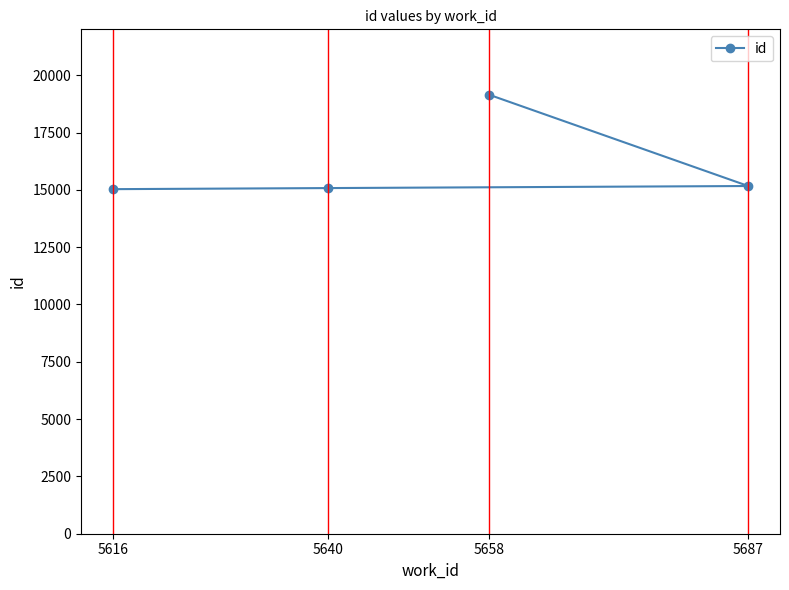

What is the change in value from 5616 to 5658?

+4125